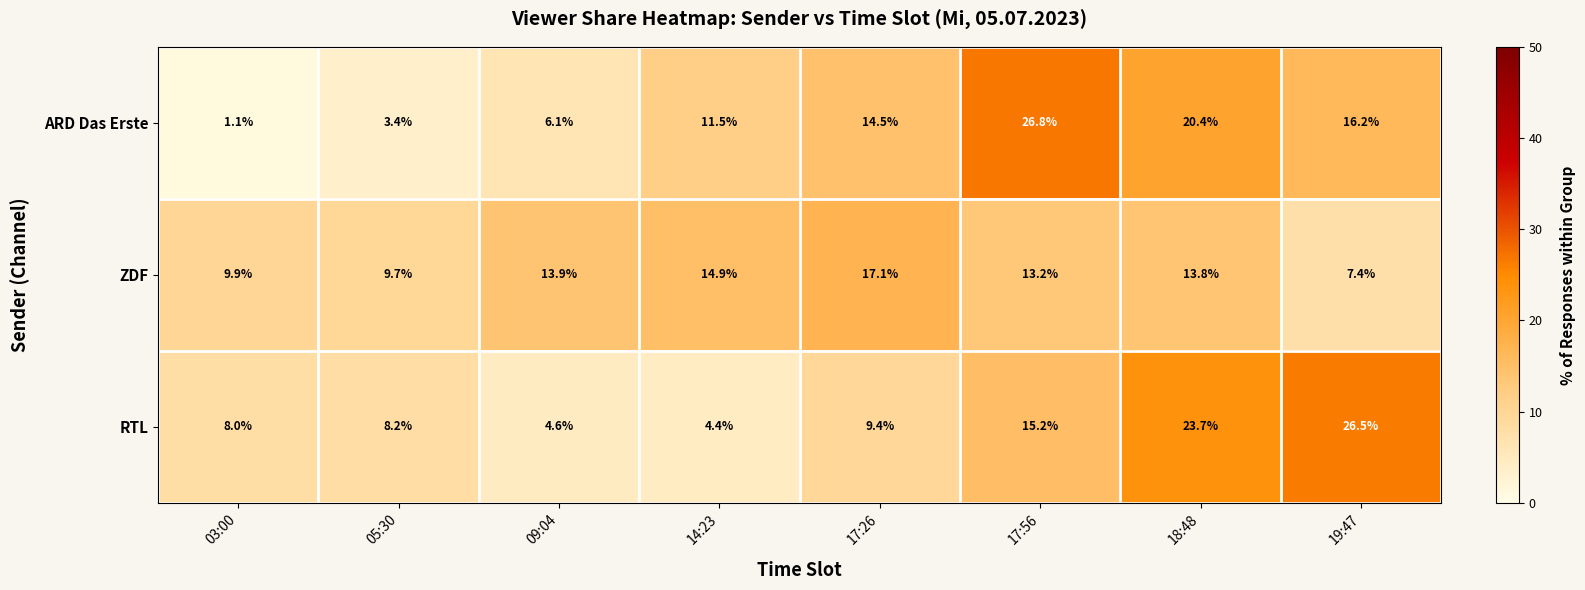

What is the difference between the maximum and second lowest values in the ARD Das Erste series?

23.4